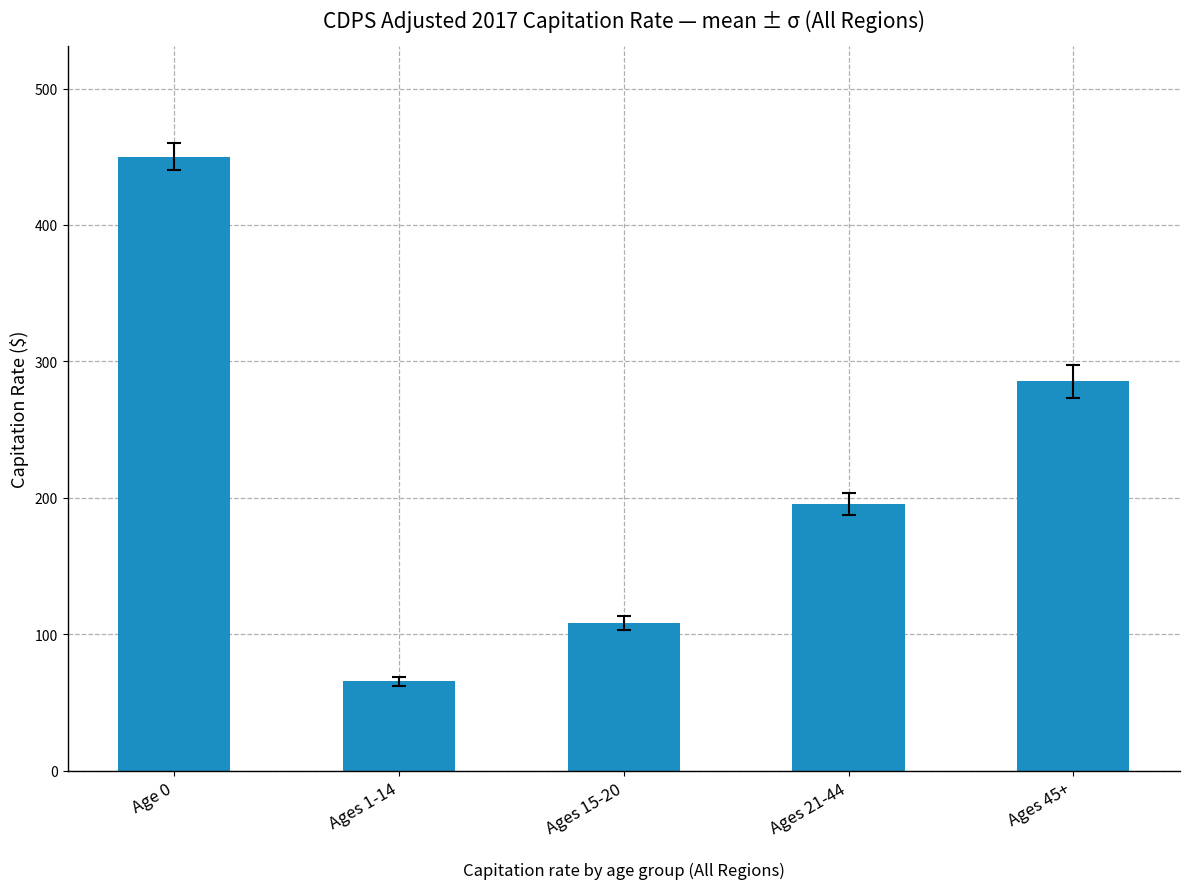

Which category has the highest value across all series?

Age 0